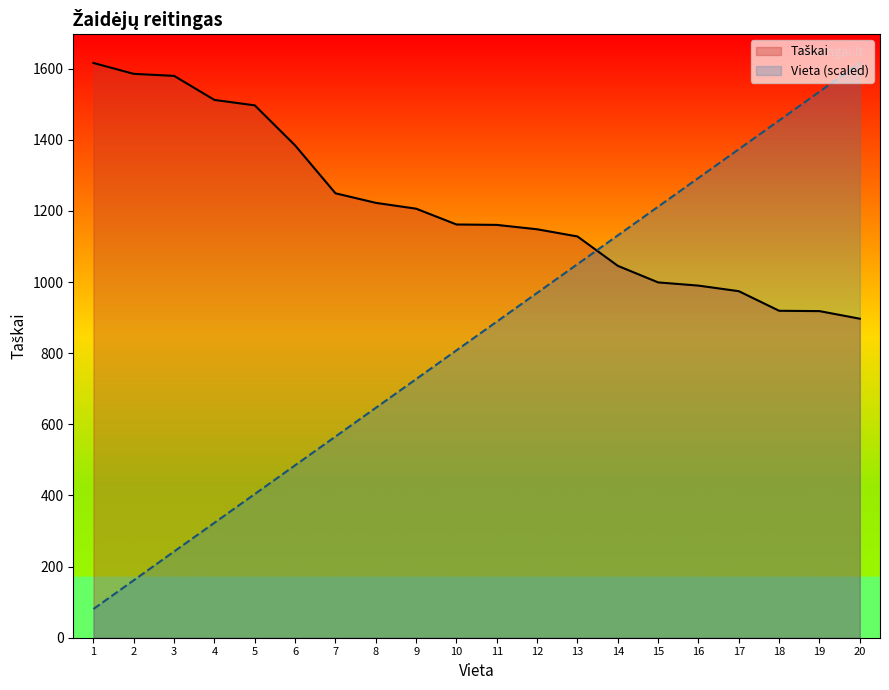

Where is Taškai nearest to the value 1256?

7